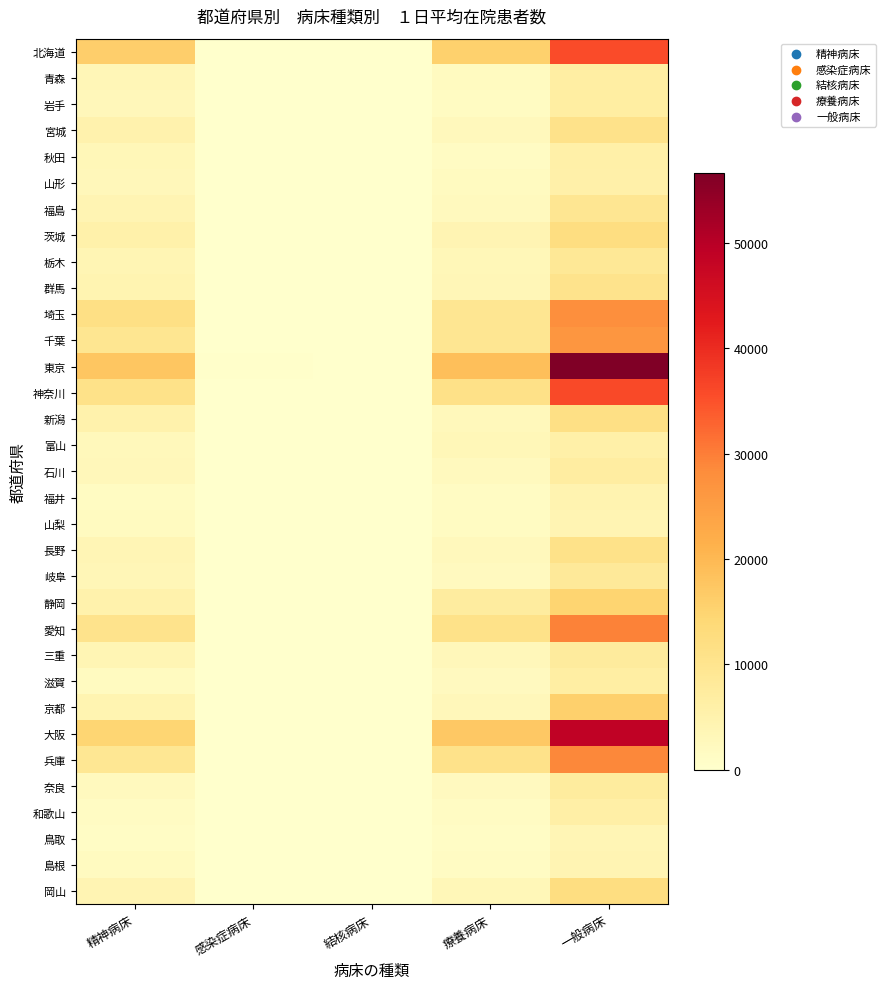

Which series has the largest range (max minus min)?

東京